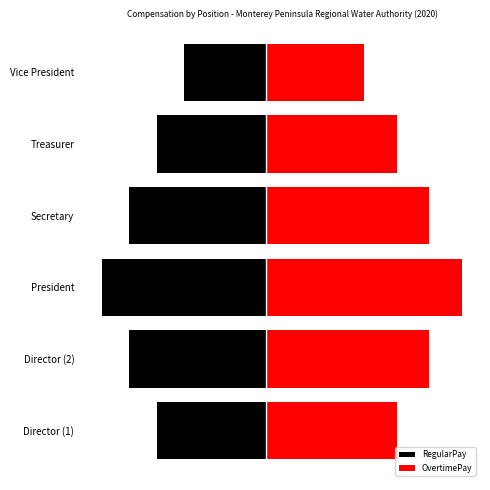

What are all the series names shown in the legend?

RegularPay, OvertimePay